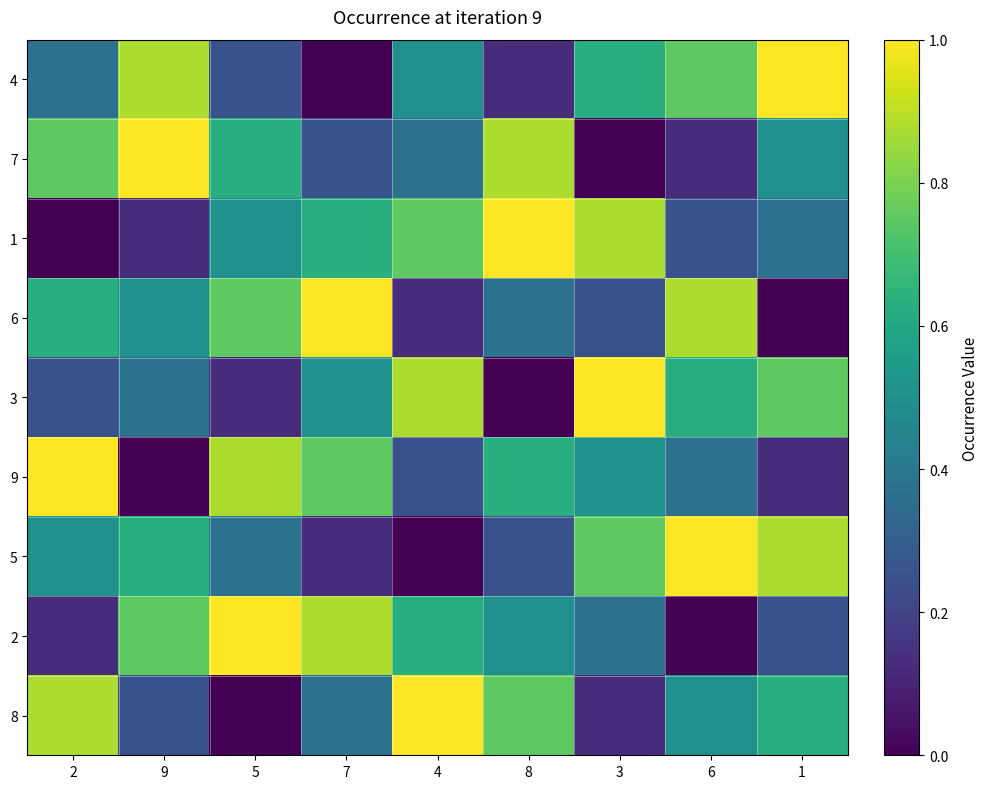

Reading right to left, what are all the values shown in this chart?

4: 1=1.0	6=0.8	3=0.6	8=0.1	4=0.5	7=0.0	5=0.2	9=0.9	2=0.4
7: 1=0.5	6=0.1	3=0.0	8=0.9	4=0.4	7=0.2	5=0.6	9=1.0	2=0.8
1: 1=0.4	6=0.2	3=0.9	8=1.0	4=0.8	7=0.6	5=0.5	9=0.1	2=0.0
6: 1=0.0	6=0.9	3=0.2	8=0.4	4=0.1	7=1.0	5=0.8	9=0.5	2=0.6
3: 1=0.8	6=0.6	3=1.0	8=0.0	4=0.9	7=0.5	5=0.1	9=0.4	2=0.2
9: 1=0.1	6=0.4	3=0.5	8=0.6	4=0.2	7=0.8	5=0.9	9=0.0	2=1.0
5: 1=0.9	6=1.0	3=0.8	8=0.2	4=0.0	7=0.1	5=0.4	9=0.6	2=0.5
2: 1=0.2	6=0.0	3=0.4	8=0.5	4=0.6	7=0.9	5=1.0	9=0.8	2=0.1
8: 1=0.6	6=0.5	3=0.1	8=0.8	4=1.0	7=0.4	5=0.0	9=0.2	2=0.9